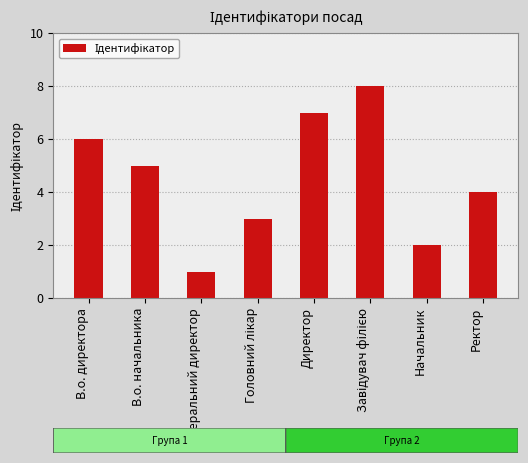

How many data points does each series have?

8